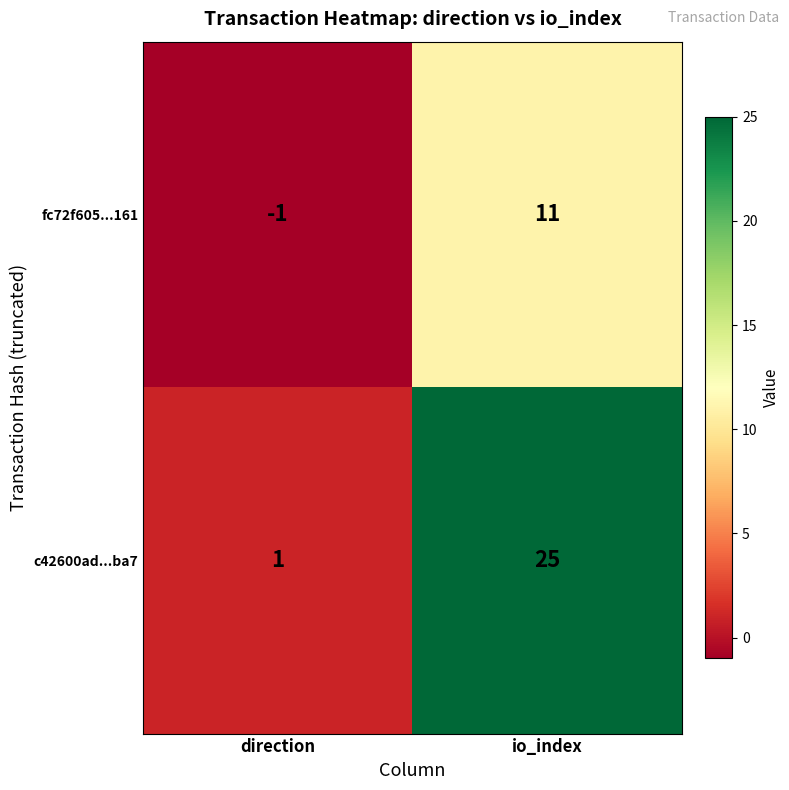

List the series in order of their peak value, highest first.

c42600ad...ba7, fc72f605...161